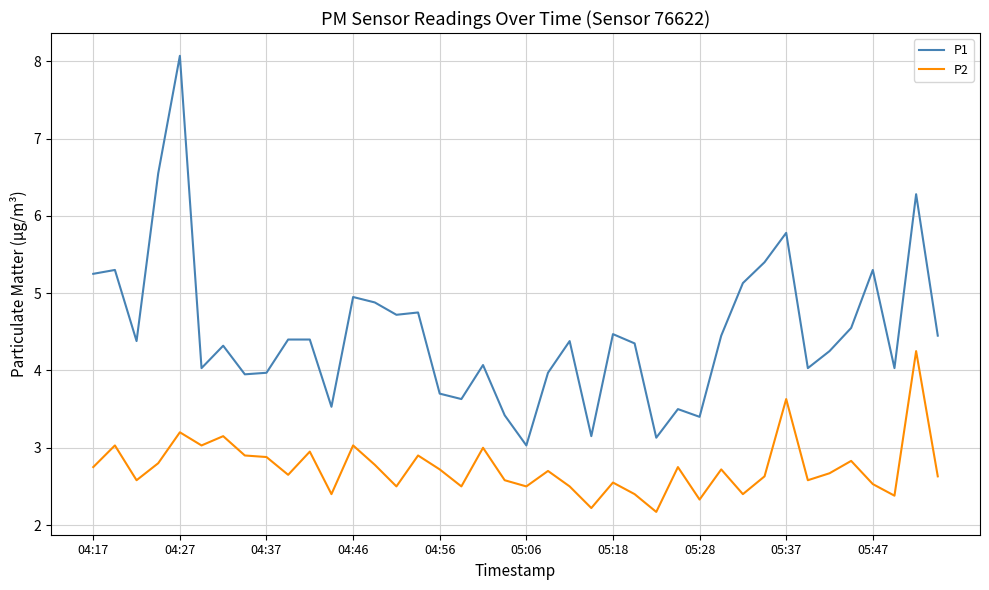

List the series in order of their overall mean, lowest first.

P2, P1